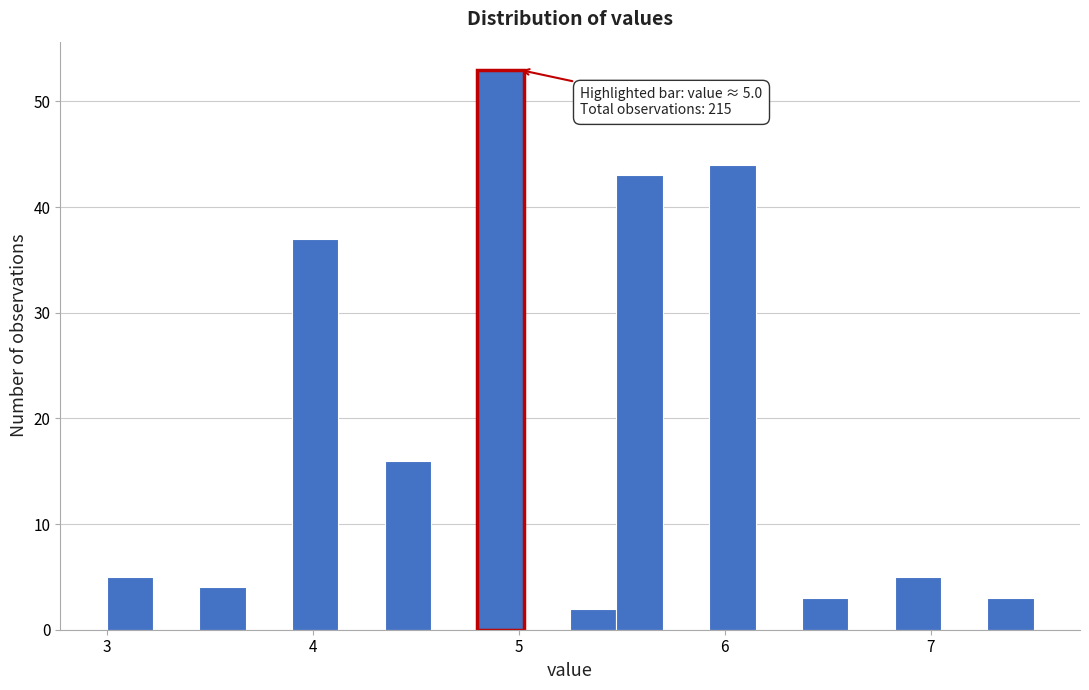

Around what value on the x-axis is the tallest bar? Give the approximate position of its centre, as read against the axis.

4.9